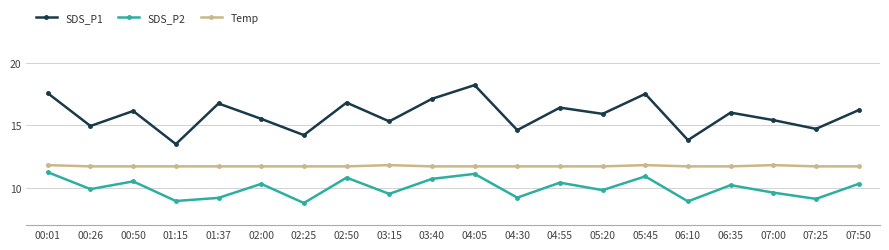

The value of Temp at 03:40 is 18.8. True or false?

False